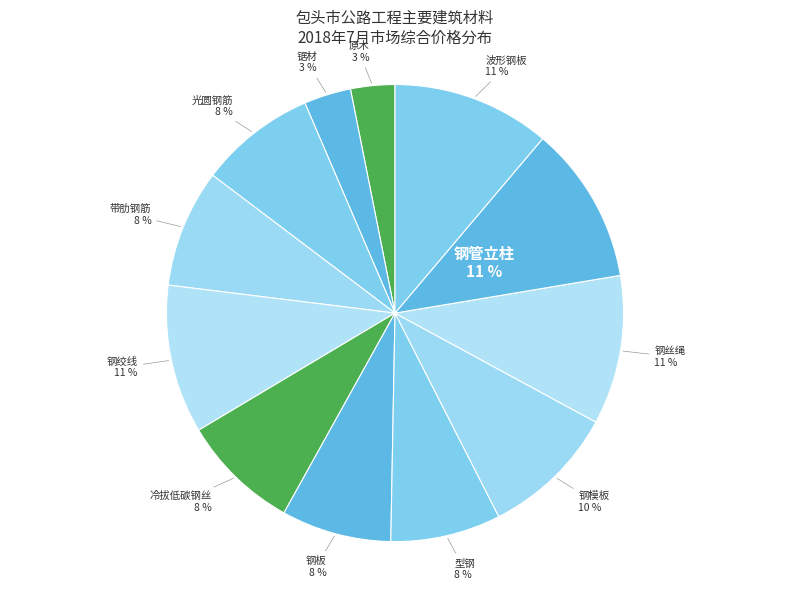

To the nearest percent, what portion does 波形钢板 represent?

11%